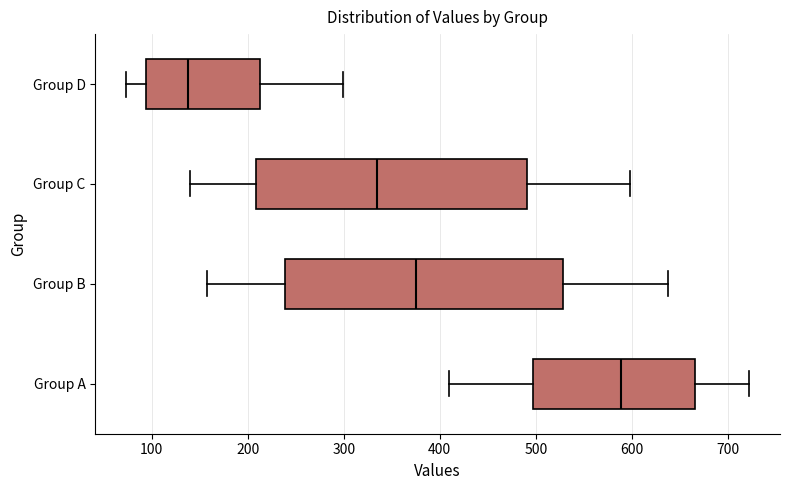

Where is the left edge of the box for Group B on the x-axis? The values are not printed on the chart, so give them approximately, as read against the axis.

240